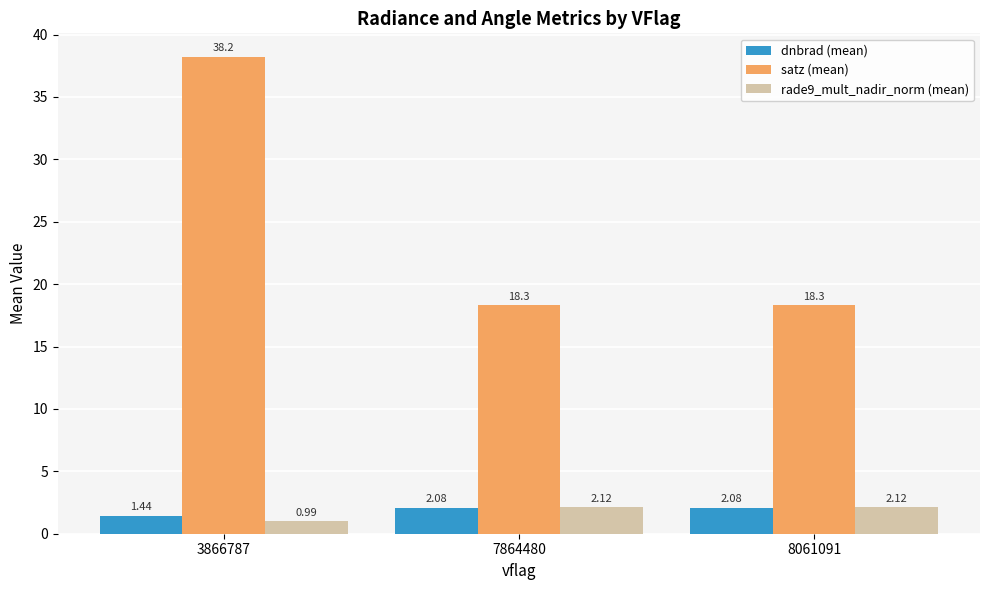

What is the sum of the rade9_mult_nadir_norm (mean) values at 3866787 and 8061091?

3.1